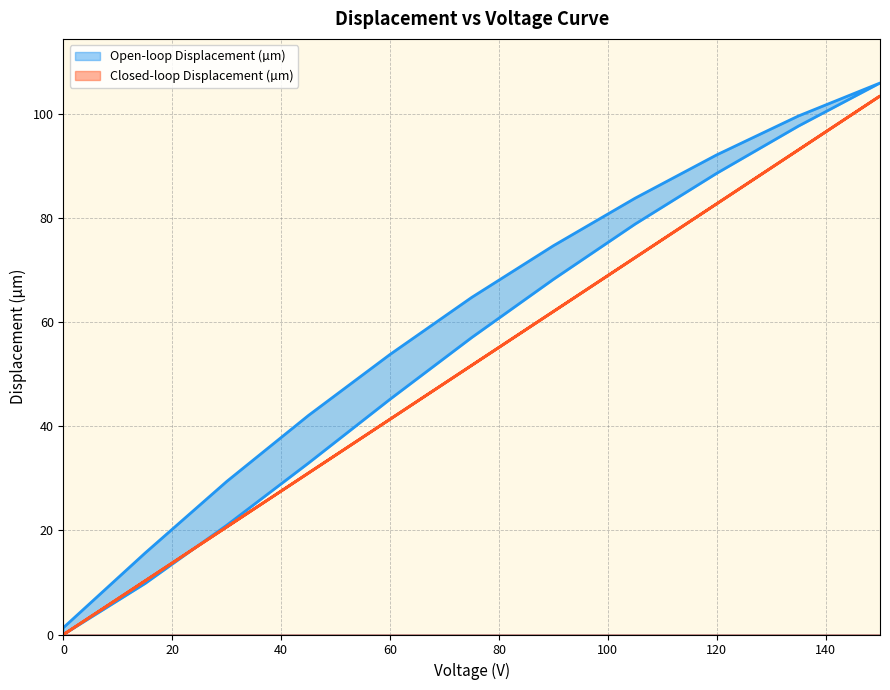

What is the label of the 13th point from the right?

120